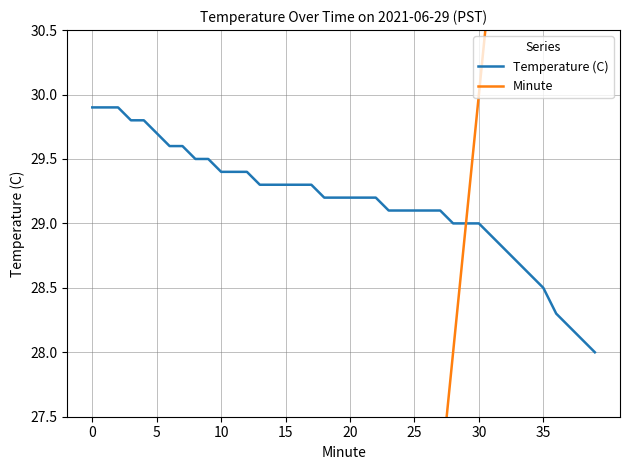

List the series in order of their overall mean, lowest first.

Minute, Temperature (C)